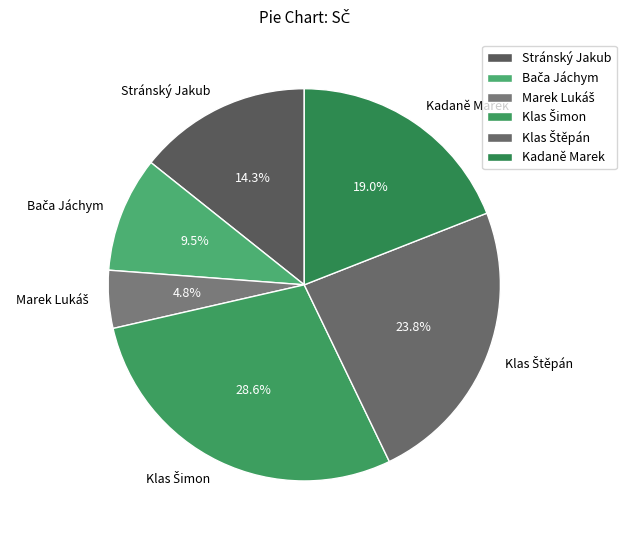

What percentage is NOT represented by Kadaně Marek?

81.0%